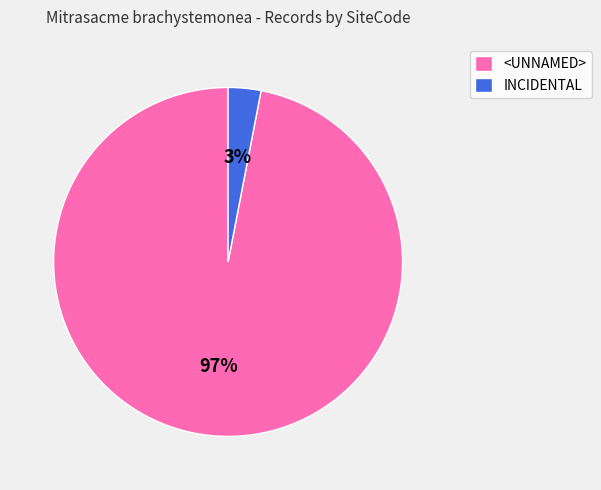

To the nearest percent, what is the difference between the largest and smallest slice percentages?

94%